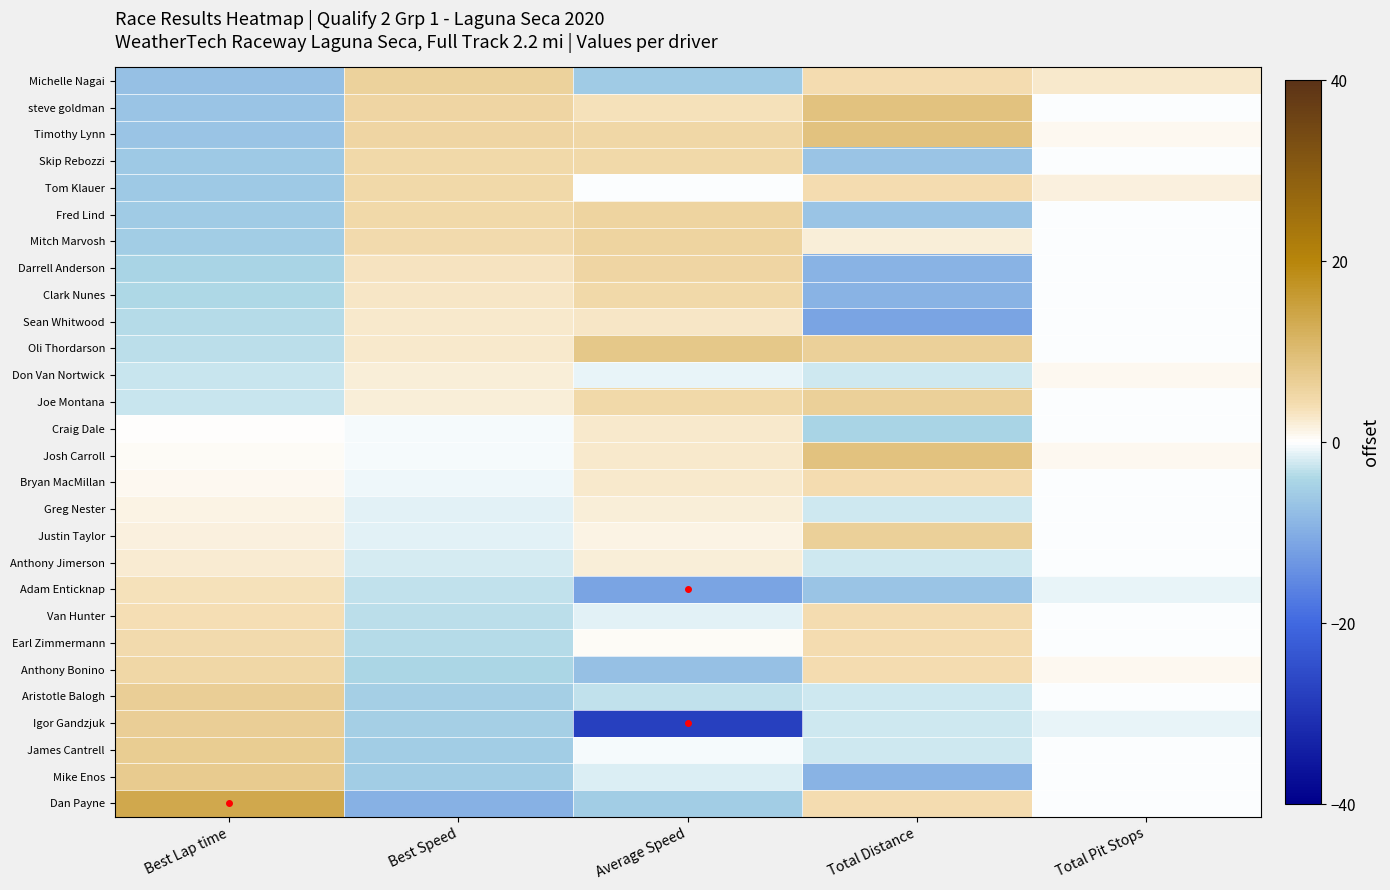

Which series has the largest range (max minus min)?

Igor Gandzjuk